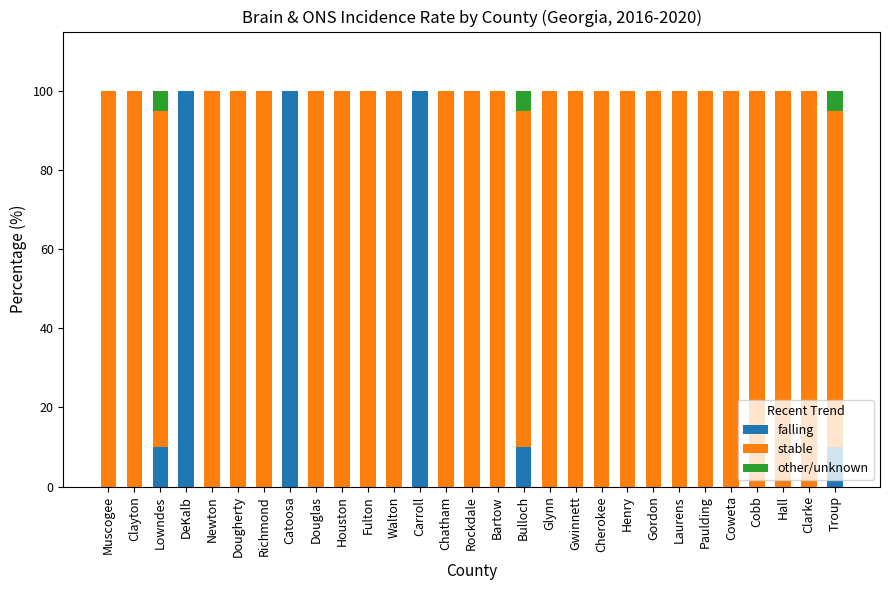

How many distinct data groups are displayed?

3